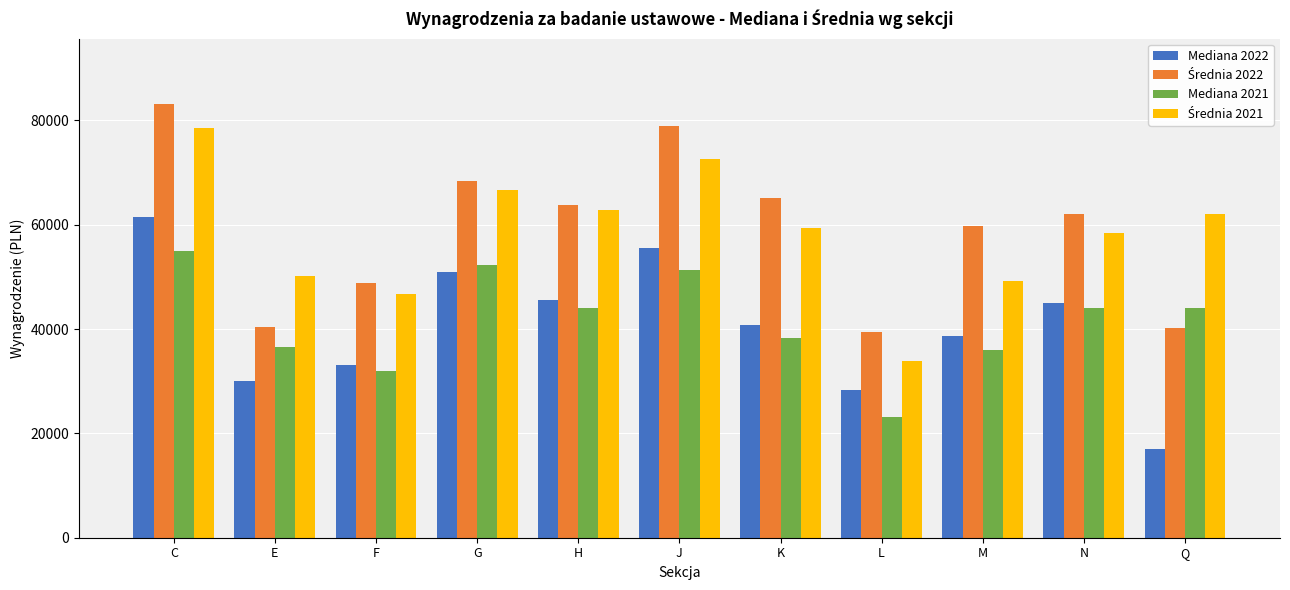

What is the spread (max minus min) of values at Q?

45063